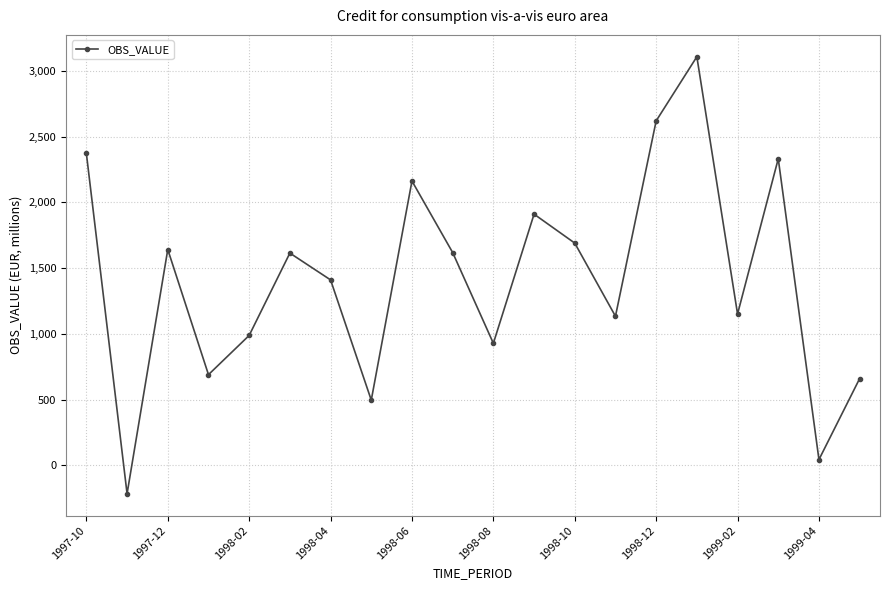

What is the smallest value displayed?

-214.5